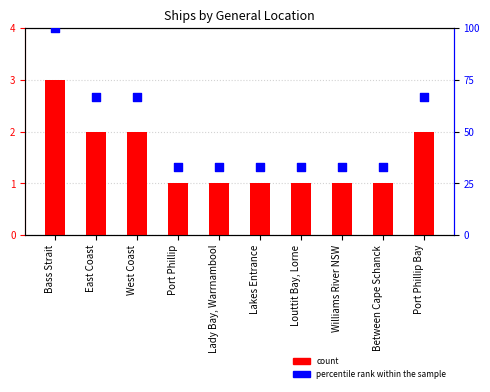

Which series has the largest total across all categories?

percentile rank within the sample